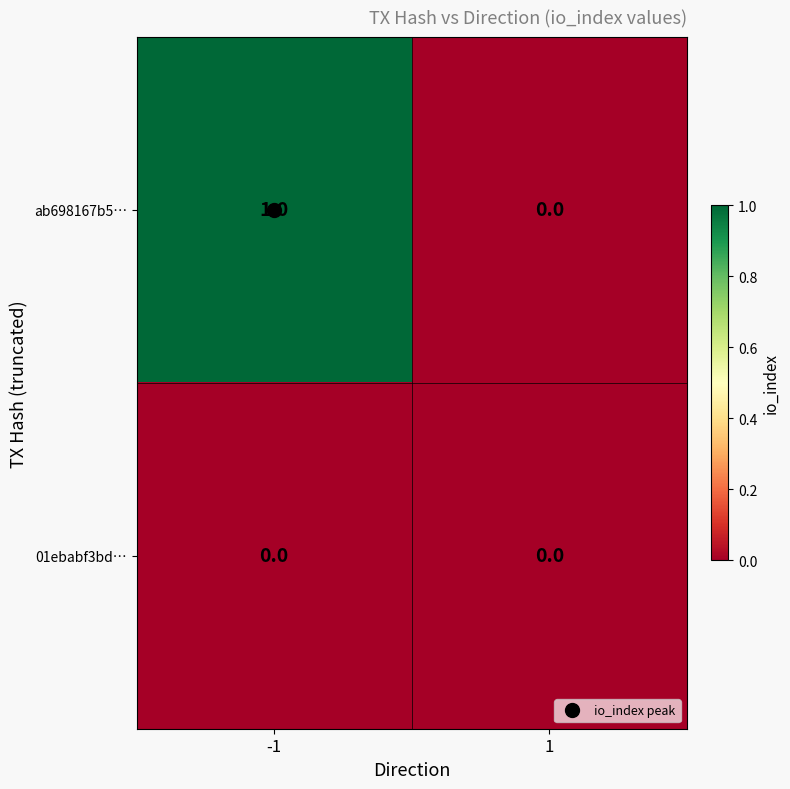

List the series in order of their overall mean, lowest first.

01ebabf3bd…, ab698167b5…